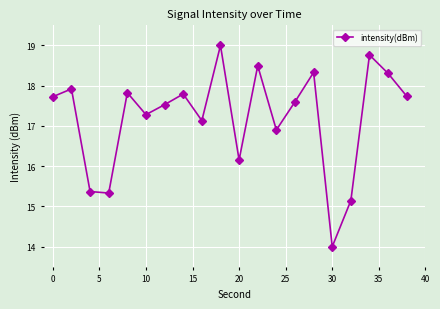

What is the minimum value shown in the chart?

14.0